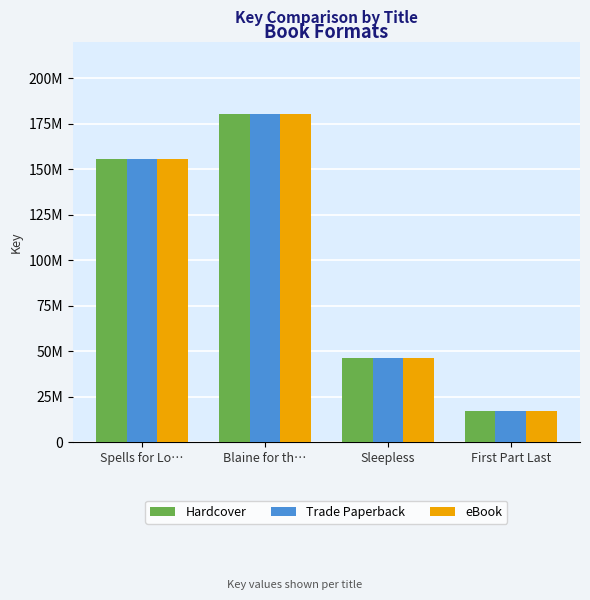

The Trade Paperback series shows 26381828 at First Part Last. True or false?

False